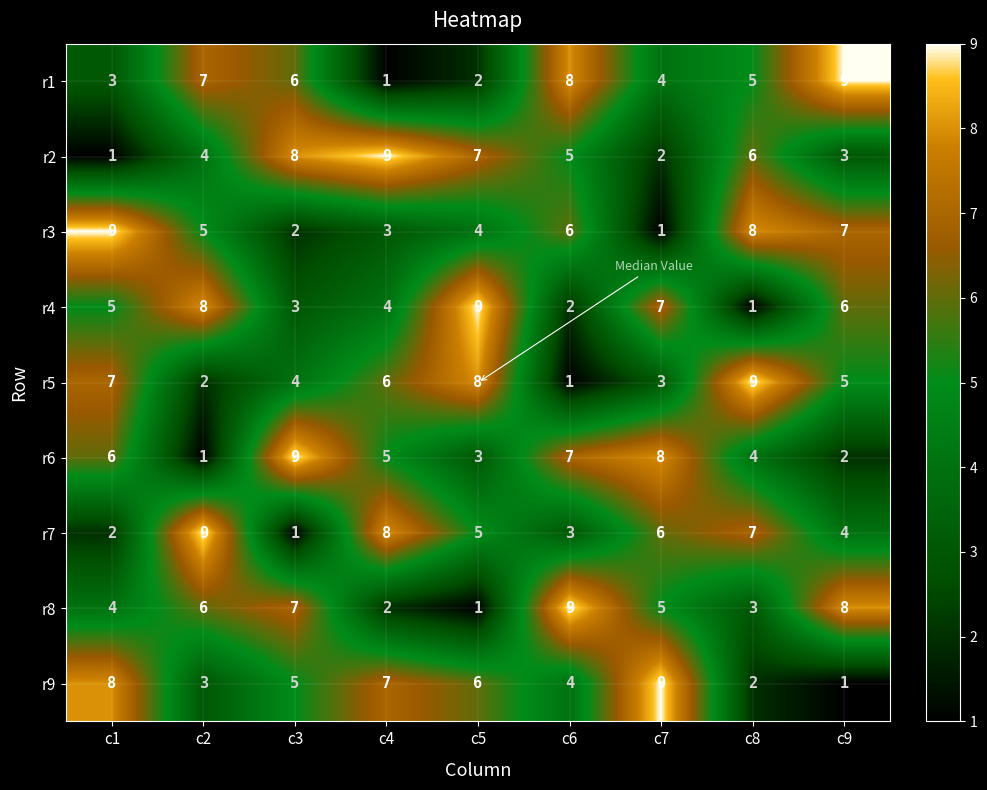

Rank the categories by r3 value from highest to lowest.

c1, c8, c9, c6, c2, c5, c4, c3, c7